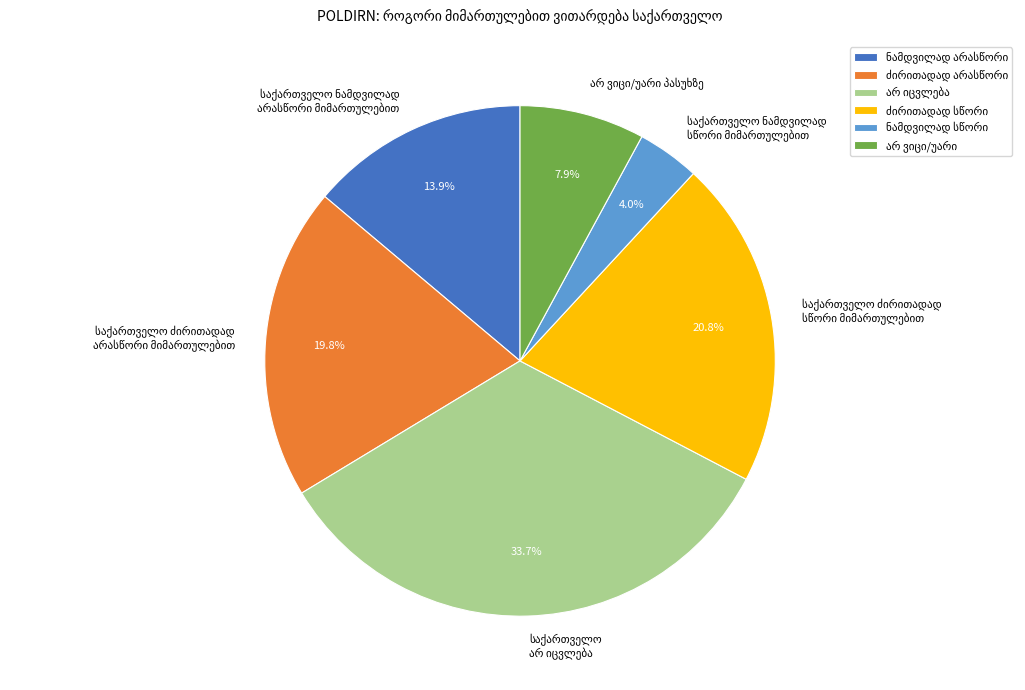

How many slices are in this pie chart?

6